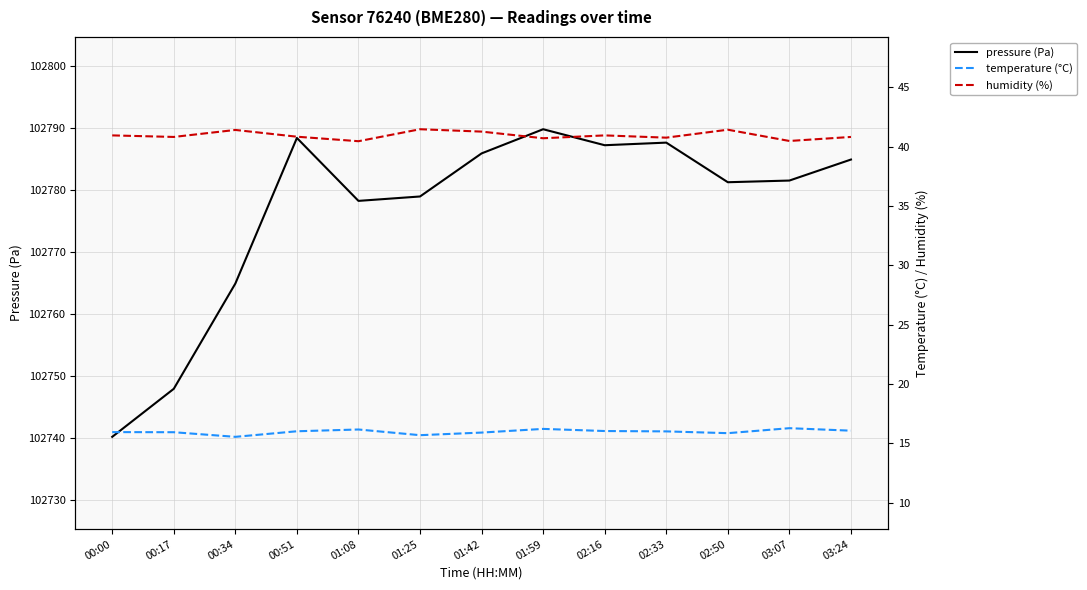

True or false: pressure (Pa) and humidity (%) intersect in this chart.

False